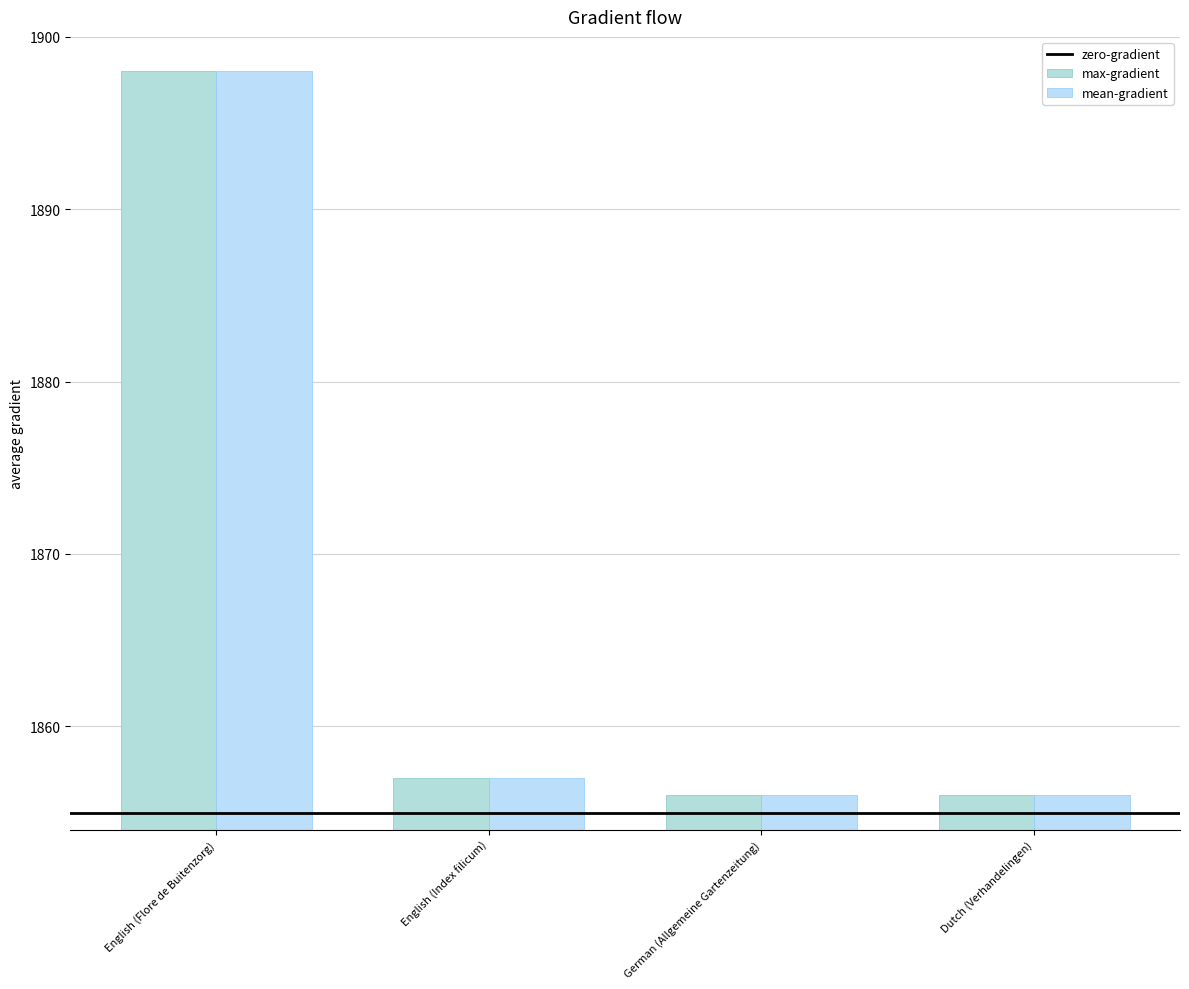

What is the sum of the max-gradient values at English (Flore de Buitenzorg) and German (Allgemeine Gartenzeitung)?

3754